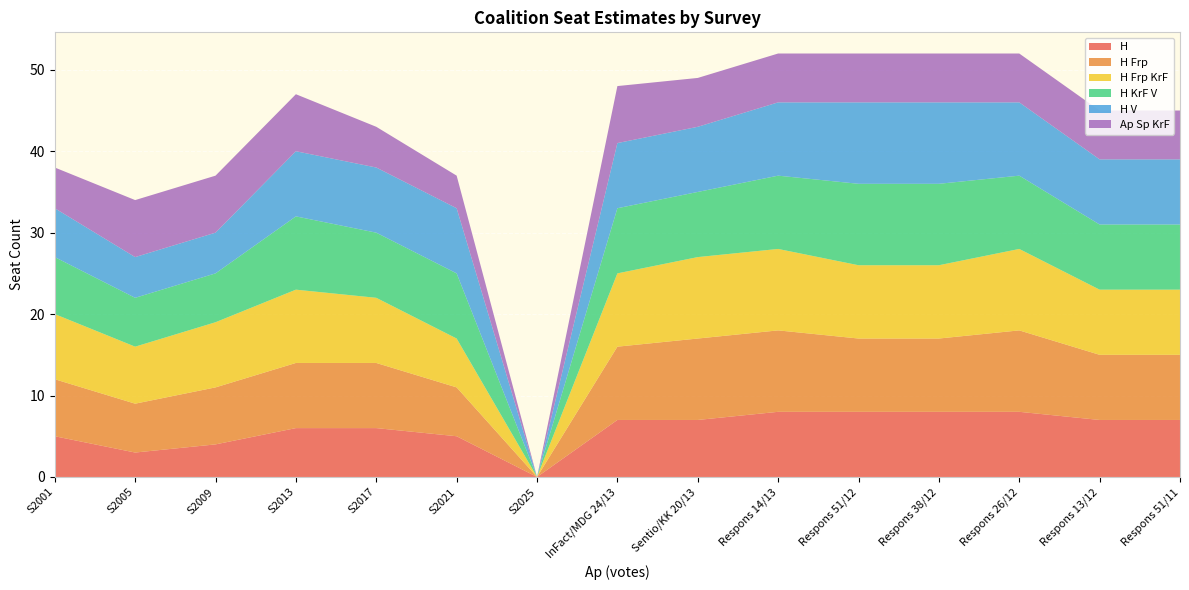

Reading left to right, transcribe all the data shown in this chart.

H: 5	3	4	6	6	5	0	7	7	8	8	8	8	7	7
H Frp: 7	6	7	8	8	6	0	9	10	10	9	9	10	8	8
H Frp KrF: 8	7	8	9	8	6	0	9	10	10	9	9	10	8	8
H KrF V: 7	6	6	9	8	8	0	8	8	9	10	10	9	8	8
H V: 6	5	5	8	8	8	0	8	8	9	10	10	9	8	8
Ap Sp KrF: 5	7	7	7	5	4	0	7	6	6	6	6	6	6	6